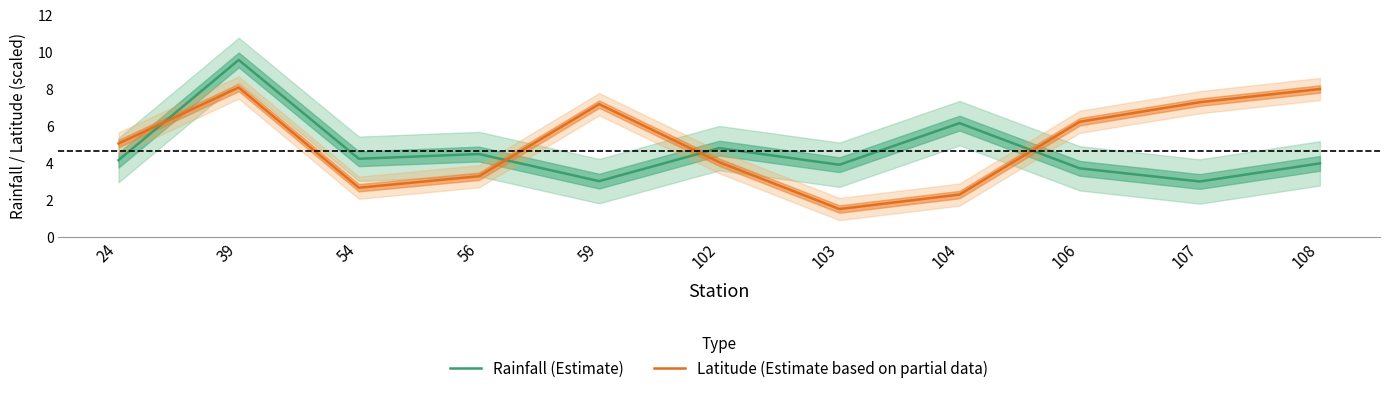

Reading right to left, transcribe all the data shown in this chart.

Rainfall (Estimate): 108=4.0	107=3.0	106=3.7	104=6.1	103=3.9	102=4.8	59=3.0	56=4.5	54=4.2	39=9.6	24=4.1
Latitude (Estimate based on partial data): 108=8.0	107=7.3	106=6.2	104=2.3	103=1.5	102=4.0	59=7.2	56=3.3	54=2.6	39=8.1	24=5.0